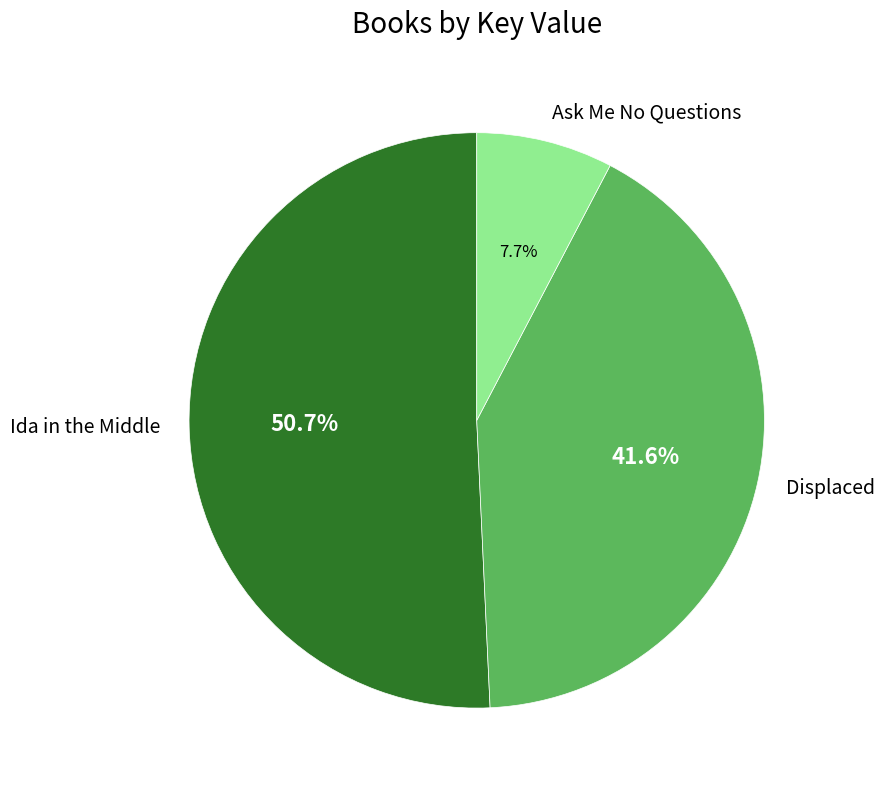

What is the ratio of the value at Displaced to the value at Ask Me No Questions?

5.4